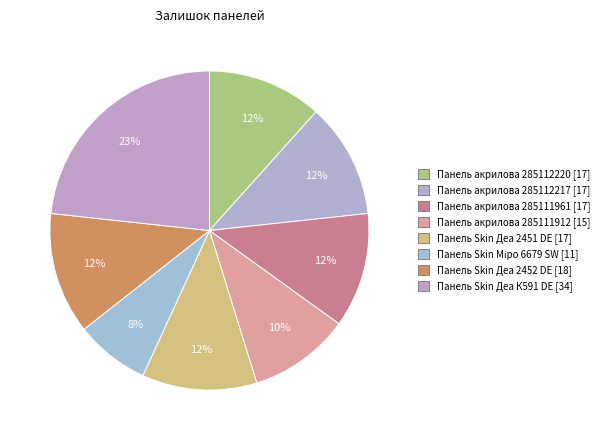

To the nearest percent, what is the average slice percentage?

12%